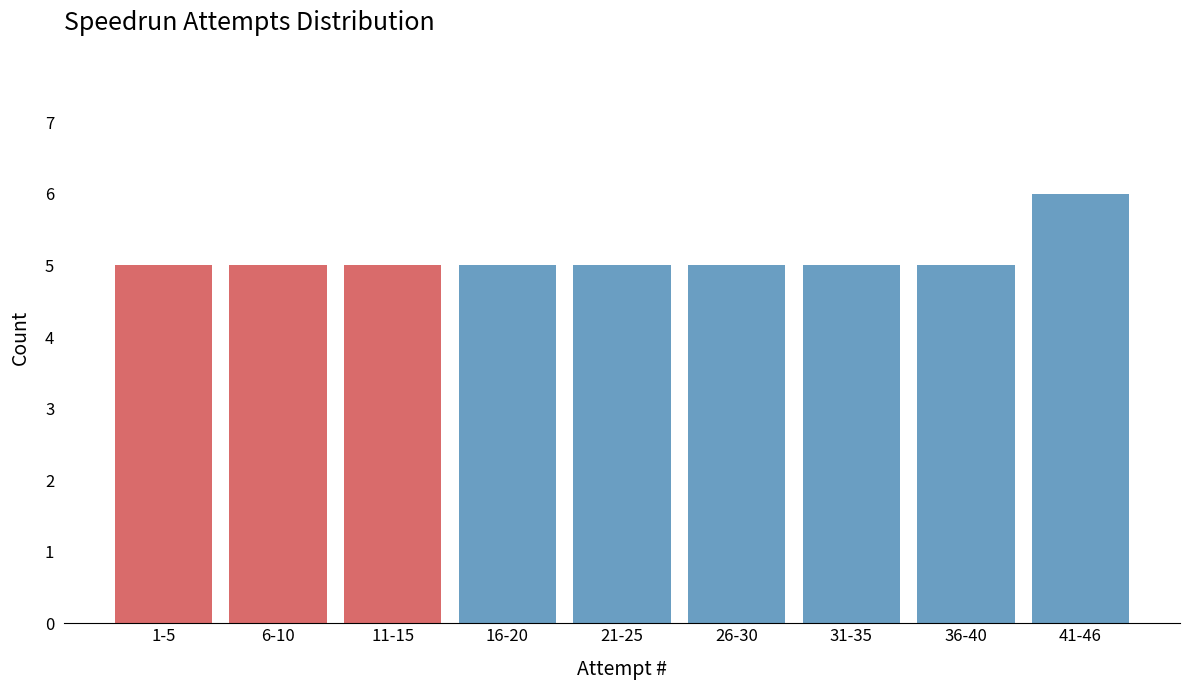

Reading left to right, what are all the values shown in this chart?

5	5	5	5	5	5	5	5	6